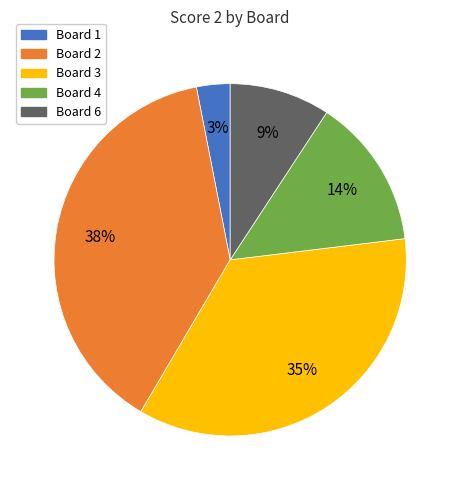

Is there any slice that represents more than half of the pie?

No